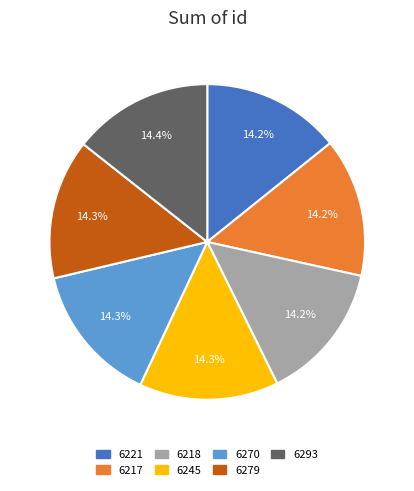

The 6218 slice represents 14% of the pie. True or false?

True